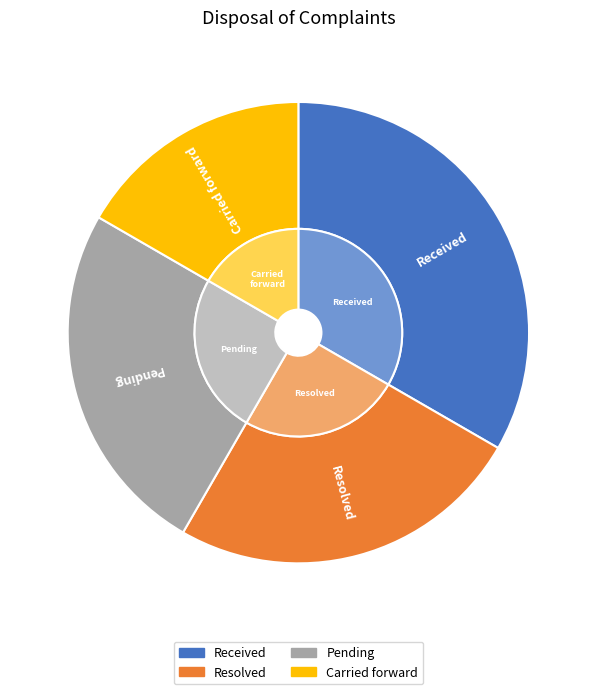

Is there a majority slice in this chart?

No